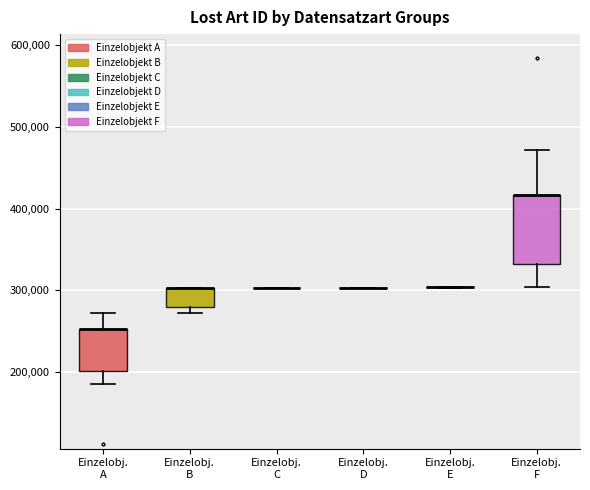

Reading left to right, read every box against the y-axis: the position of its median line, the range the box covers, and the ends of its whiskers. The values are not printed on the chart, so give them approximately, as read against the axis.

Einzelobj. A: median 250000 (drawn on the box's upper edge), box 200000 to 250000, whiskers 180000 to 270000
Einzelobj. B: median 300000 (drawn on the box's upper edge), box 280000 to 300000, whiskers 270000 to 300000
Einzelobj. C: box collapsed to a line at 300000, whiskers 300000 to 300000
Einzelobj. D: box collapsed to a line at 300000, whiskers 300000 to 300000
Einzelobj. E: box collapsed to a line at 300000, whiskers 300000 to 300000
Einzelobj. F: median 420000 (drawn on the box's upper edge), box 330000 to 420000, whiskers 300000 to 470000